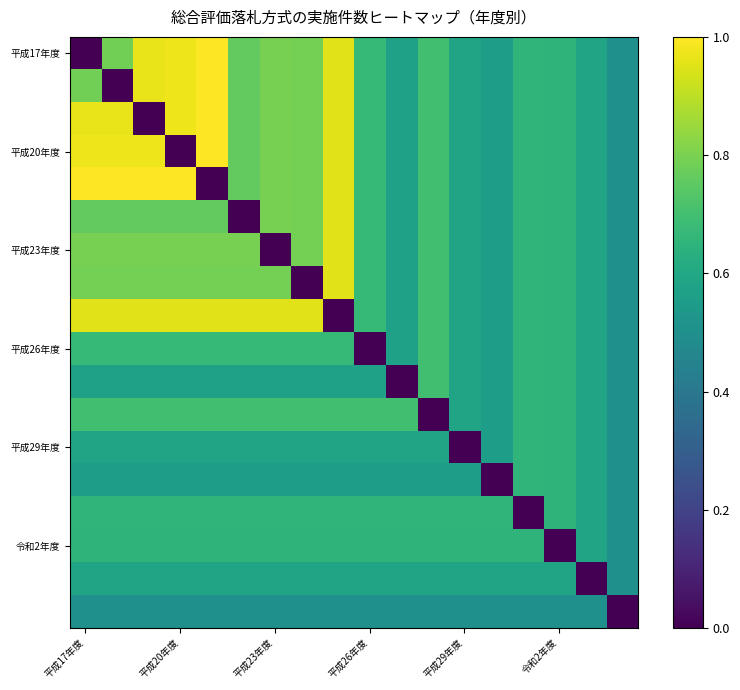

Which series has the largest range (max minus min)?

平成17年度